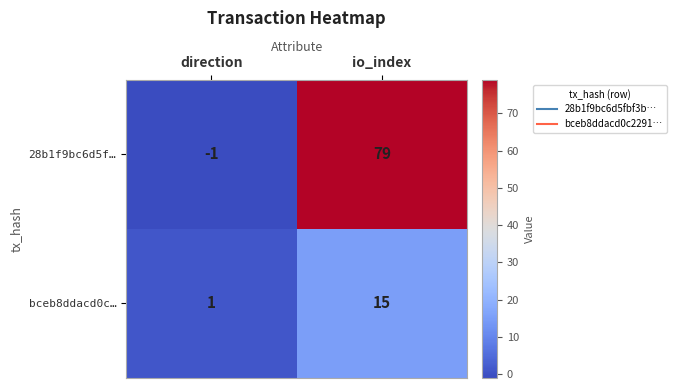

Where is bceb8ddacd0c… nearest to the value 8?

direction